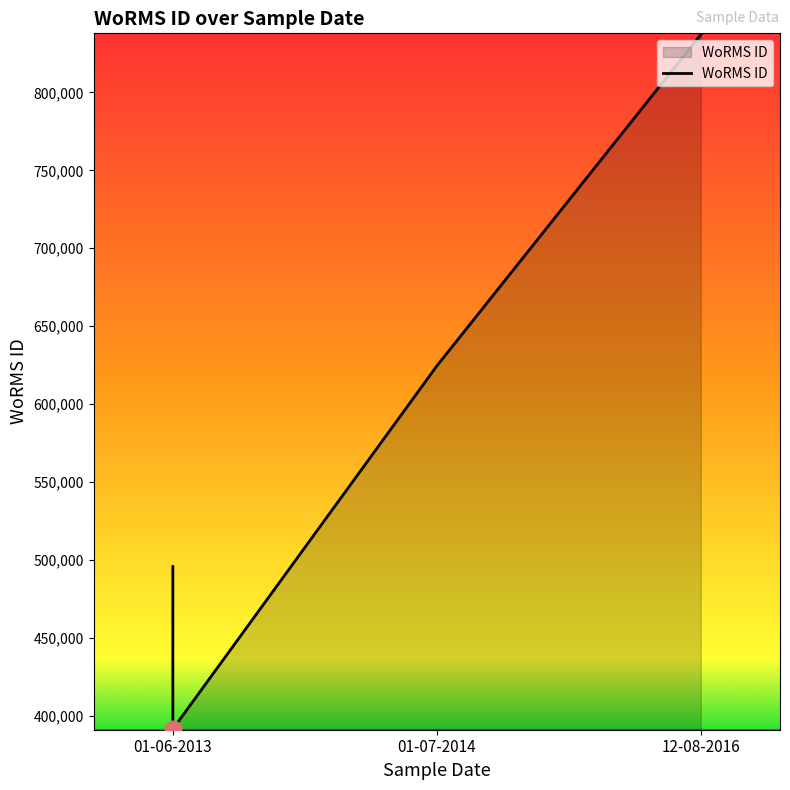

Which label corresponds to the largest value in the chart?

12-08-2016